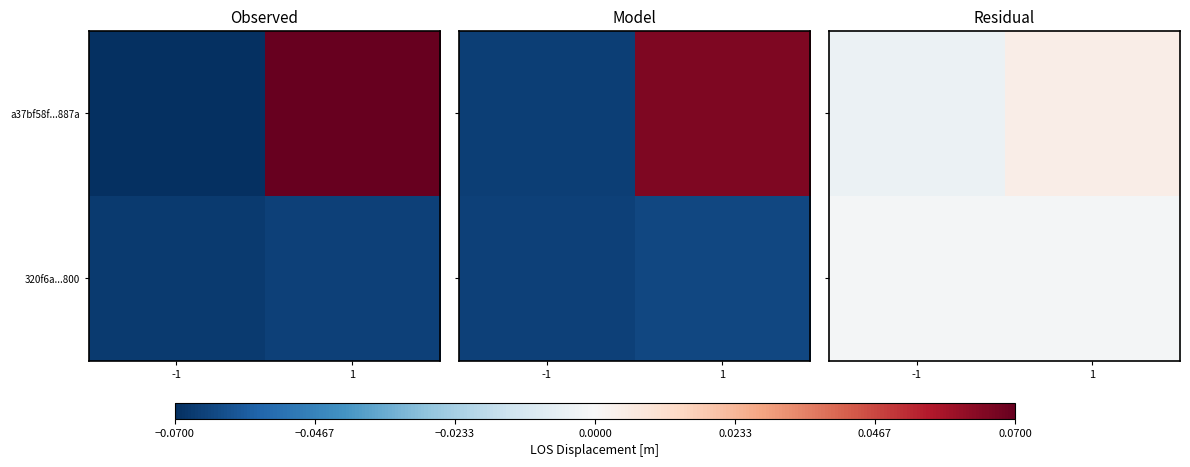

Rank the series at -1 from highest to lowest value.

320f6a...800, a37bf58f...887a